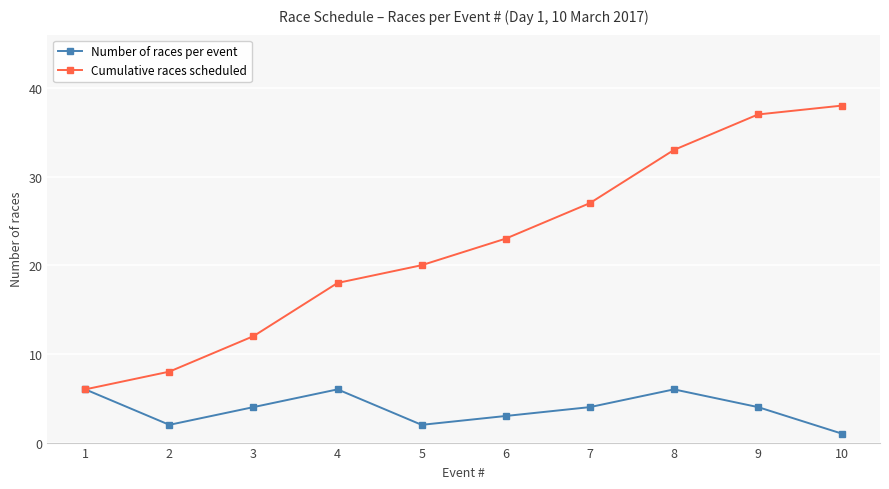

Reading left to right, extract all data points from this chart.

Number of races per event: 1=6	2=2	3=4	4=6	5=2	6=3	7=4	8=6	9=4	10=1
Cumulative races scheduled: 1=6	2=8	3=12	4=18	5=20	6=23	7=27	8=33	9=37	10=38